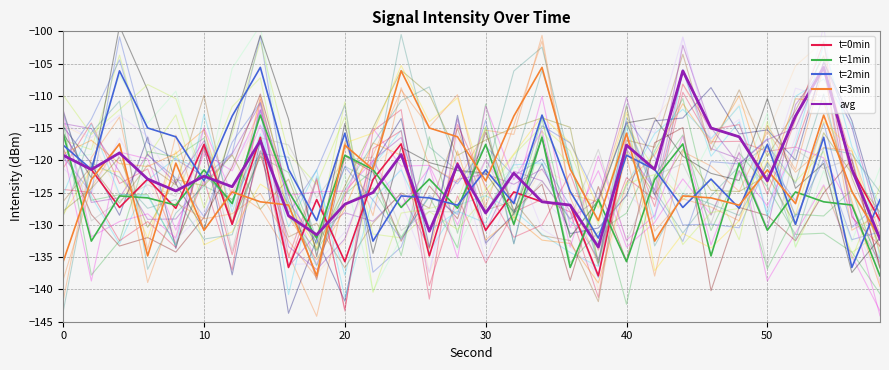

Is the value of t=0min at 0 greater than the value of avg at 18?

Yes